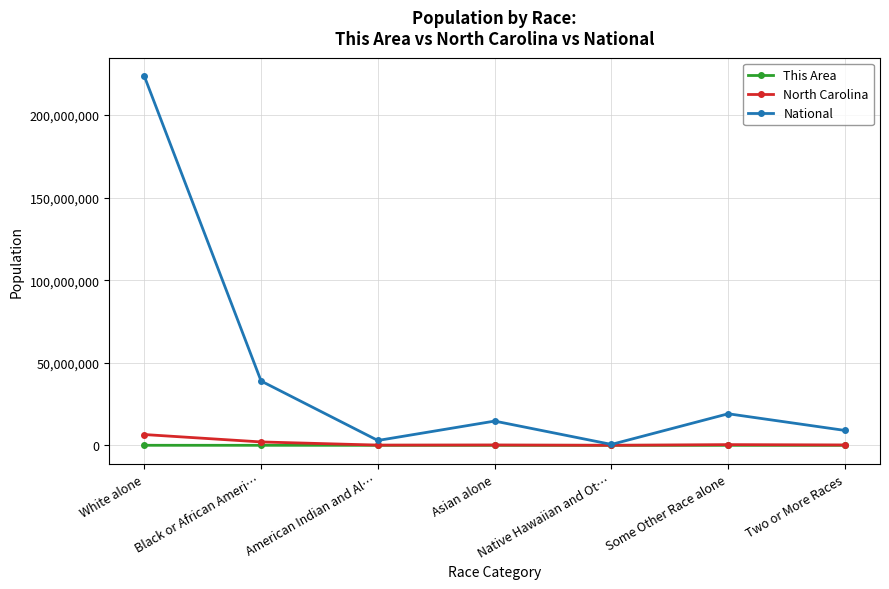

What is the lowest value of the National series?

540013